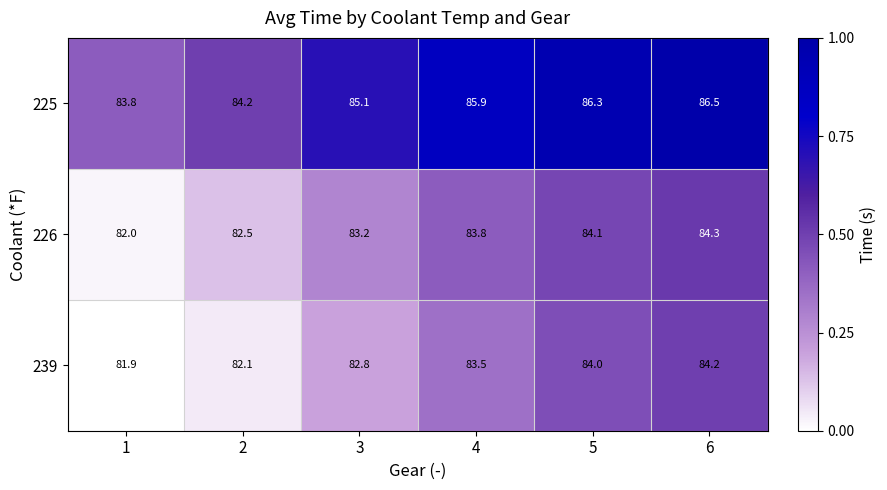

At which category does the chart reach its minimum across all series?

1